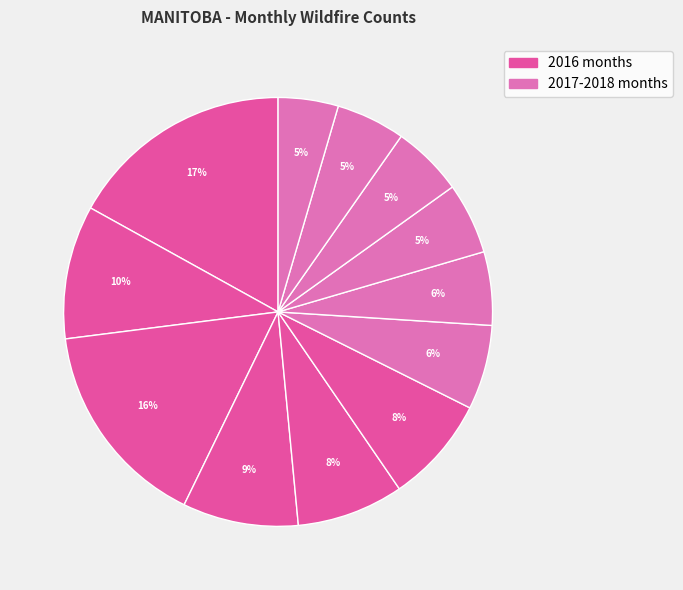

Count the number of slices in the pie.

12